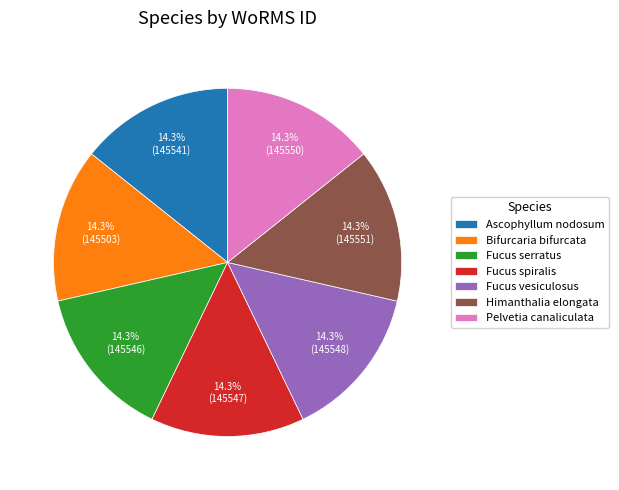

What percentage is the Himanthalia elongata slice, to the nearest percent?

14%